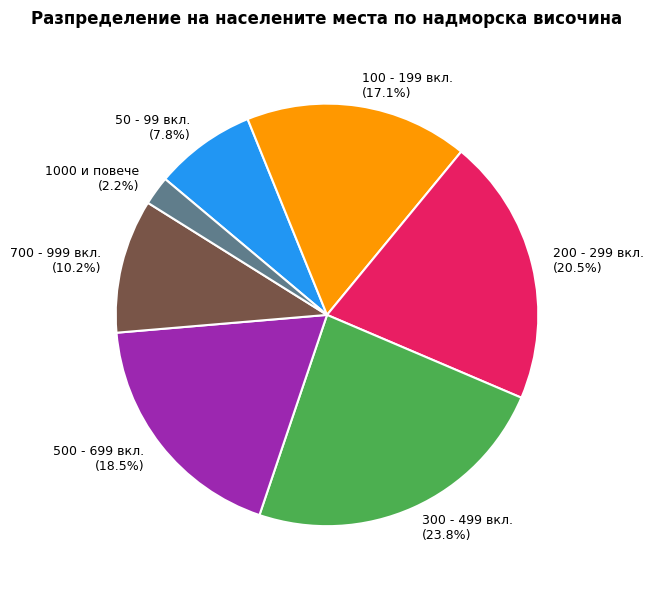

Which has a higher value, 100 - 199 вкл. or 700 - 999 вкл.?

100 - 199 вкл.